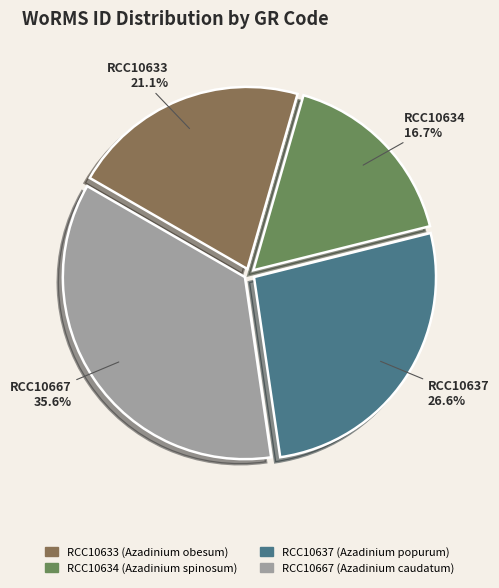

What portion of the pie excludes RCC10634?

83.3%